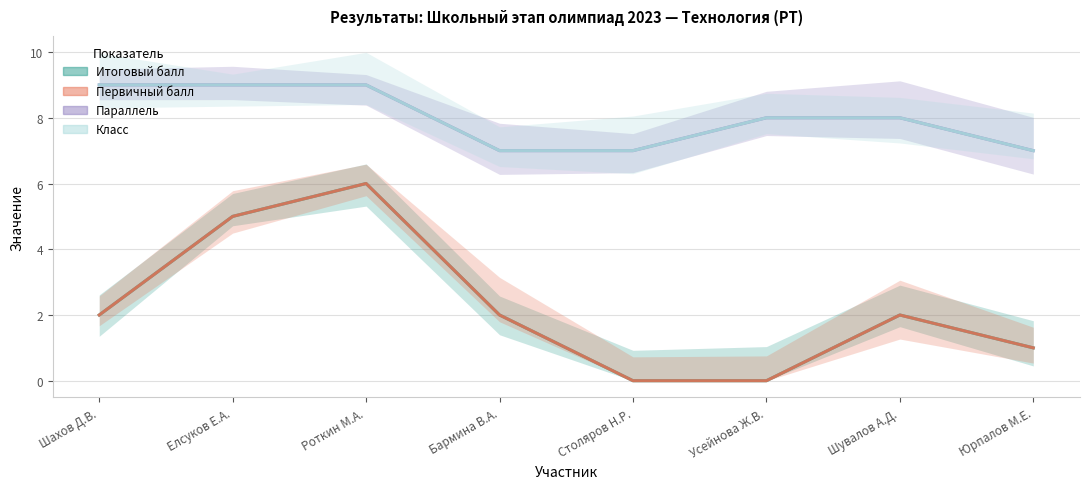

True or false: Итоговый балл and Первичный балл cross at least once.

False